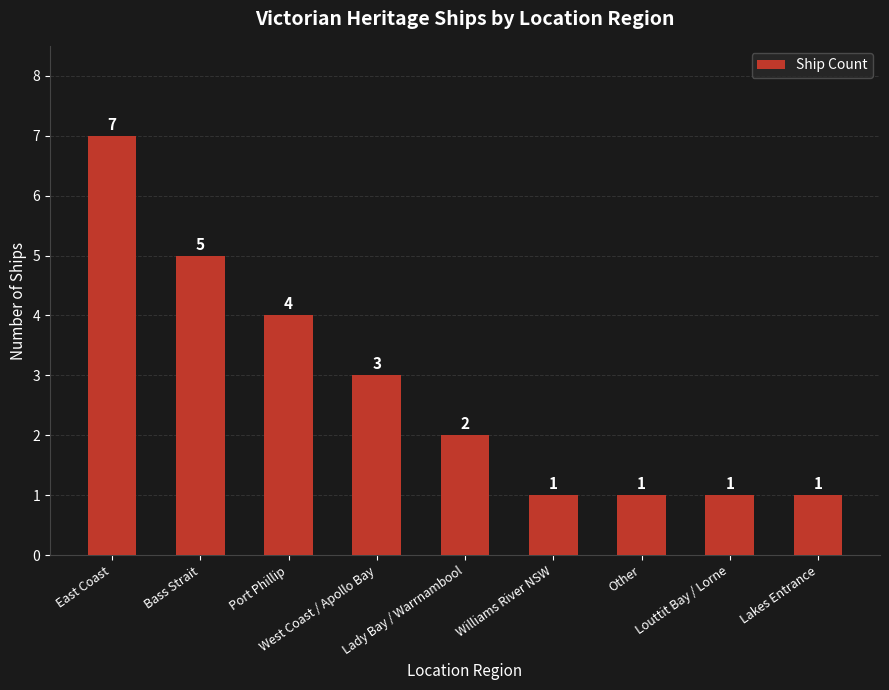

Count the number of categories in the chart.

9